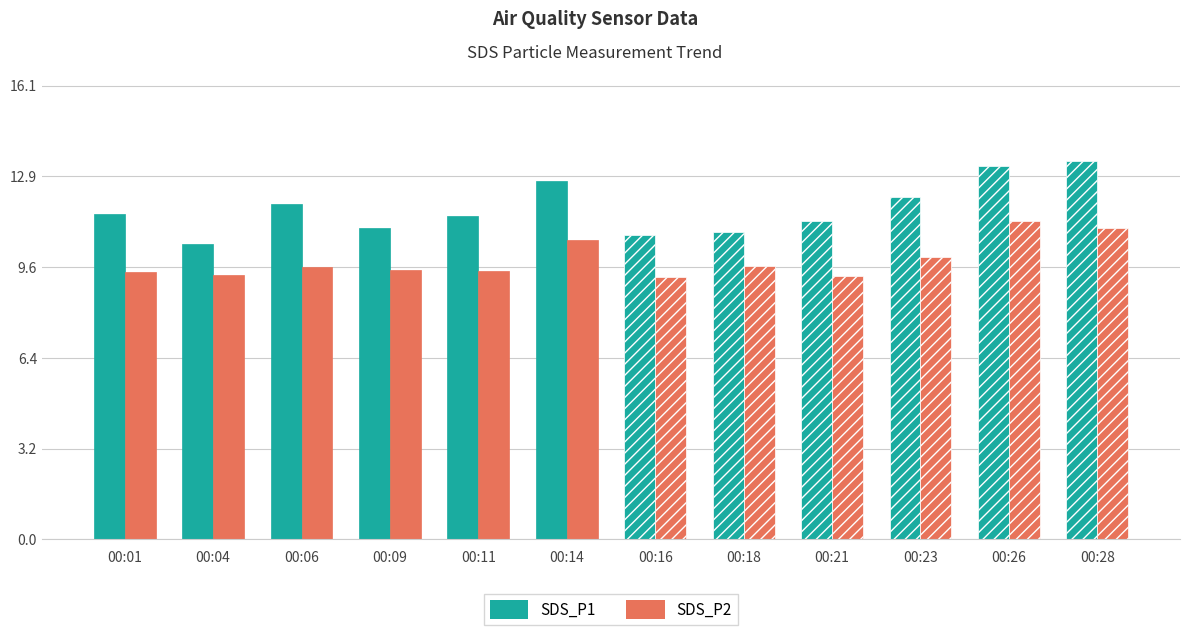

Is it true that SDS_P1 equals 12.1 at 00:23?

True